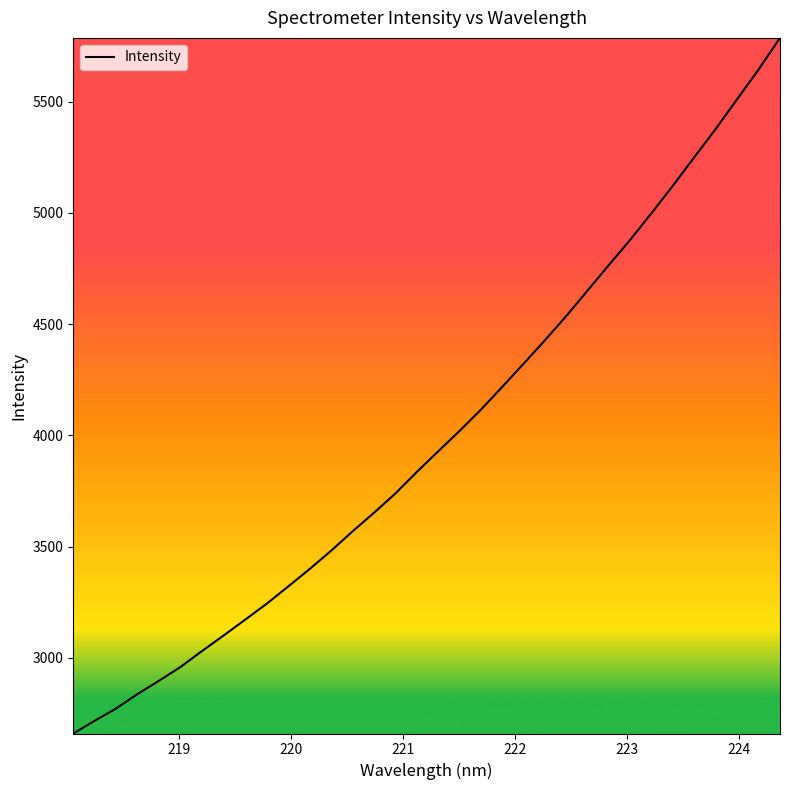

What is the minimum value shown in the chart?

2660.3